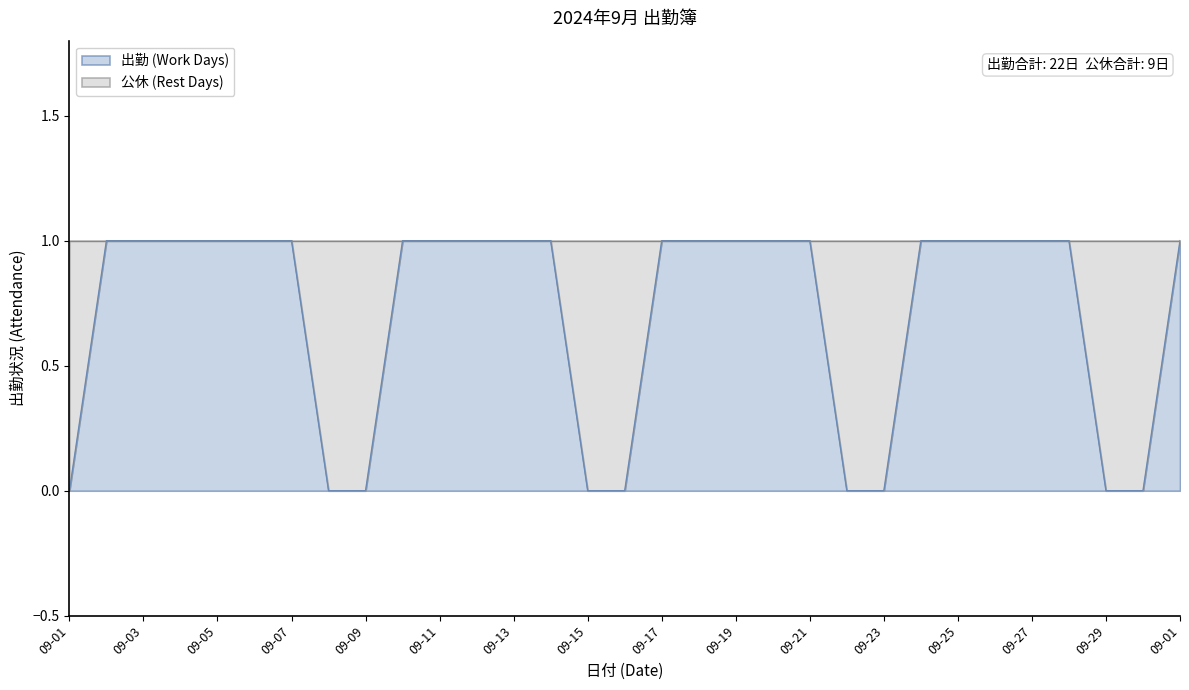

Reading left to right, what are all the values shown in this chart?

09-01=0	09-02=1	09-03=1	09-04=1	09-05=1	09-06=1	09-07=1	09-08=0	09-09=0	09-10=1	09-11=1	09-12=1	09-13=1	09-14=1	09-15=0	09-16=0	09-17=1	09-18=1	09-19=1	09-20=1	09-21=1	09-22=0	09-23=0	09-24=1	09-25=1	09-26=1	09-27=1	09-28=1	09-29=0	09-30=0	09-01=1